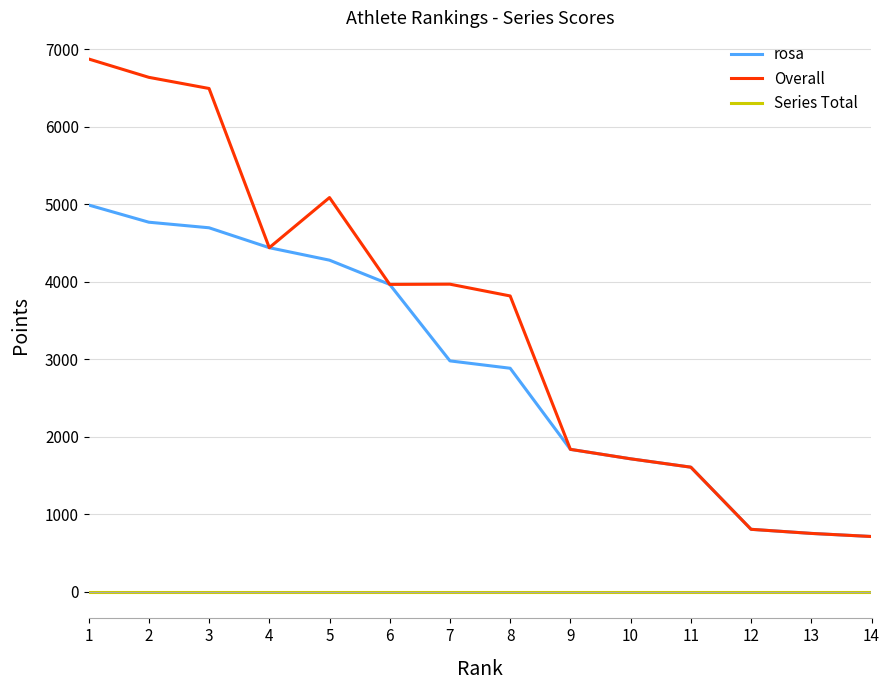

What are all the series names shown in the legend?

rosa, Overall, Series Total